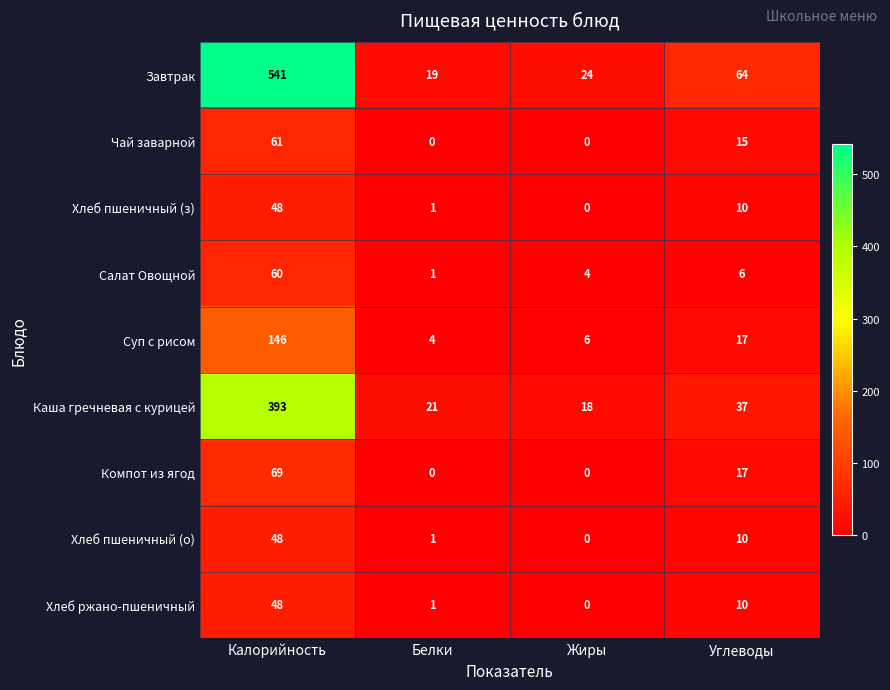

What is the difference between the maximum and minimum values in the Салат Овощной series?

59